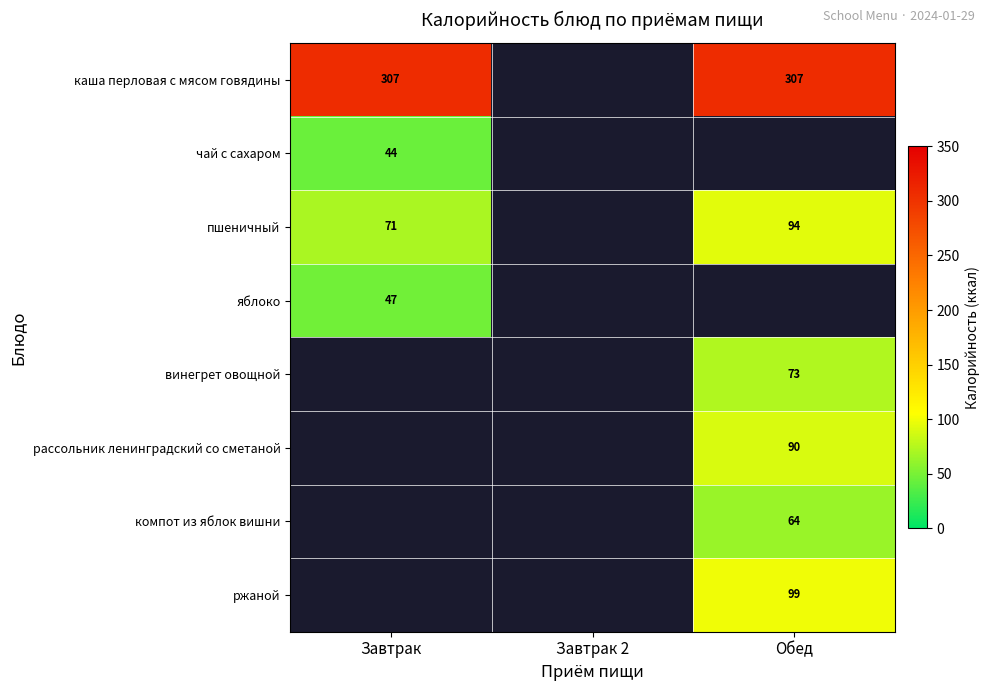

Where is яблоко nearest to the value 47?

Завтрак